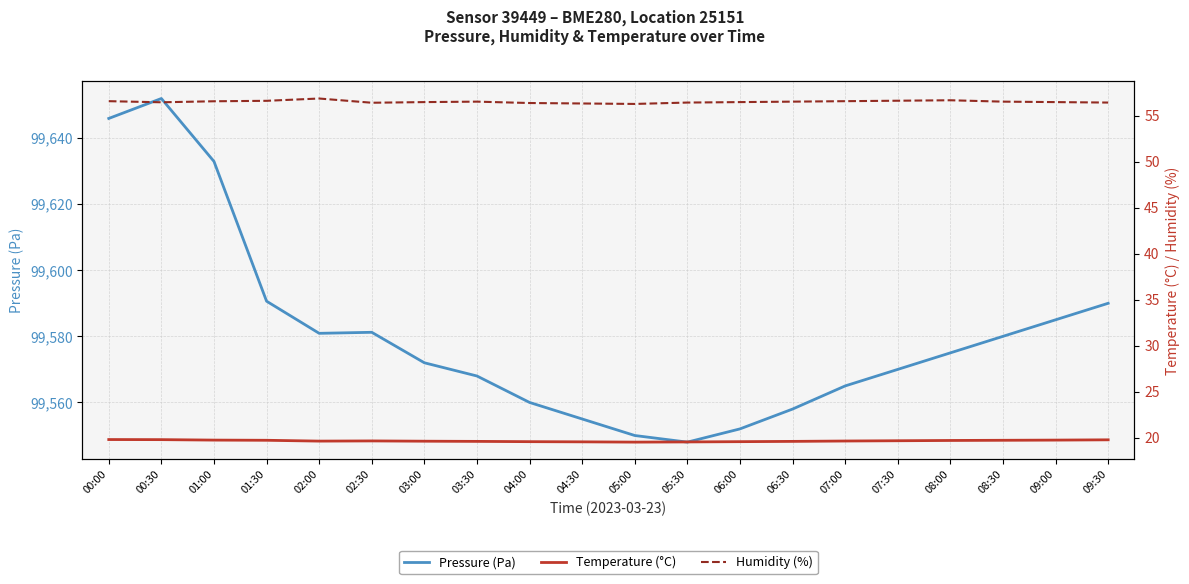

True or false: temperature and pressure intersect in this chart.

False